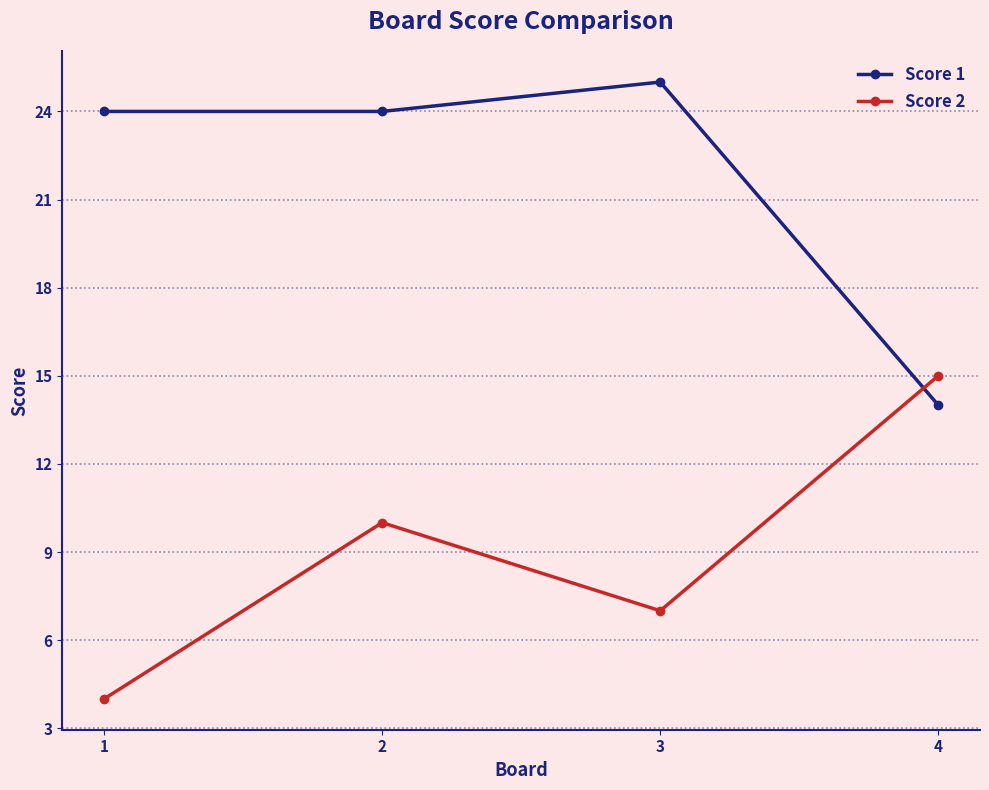

What is the maximum value shown in the chart?

25